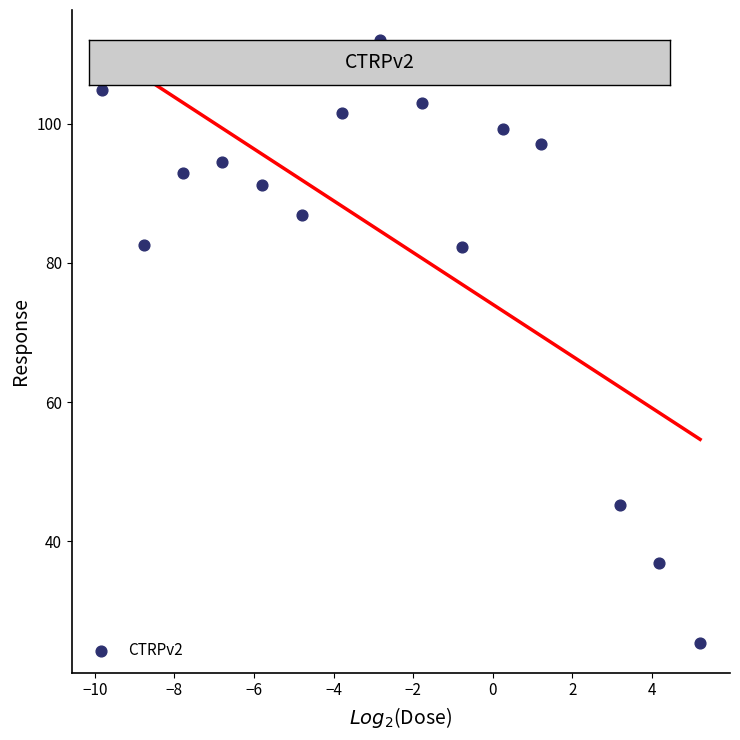

What is the range of Y values (max minus min)?

86.6